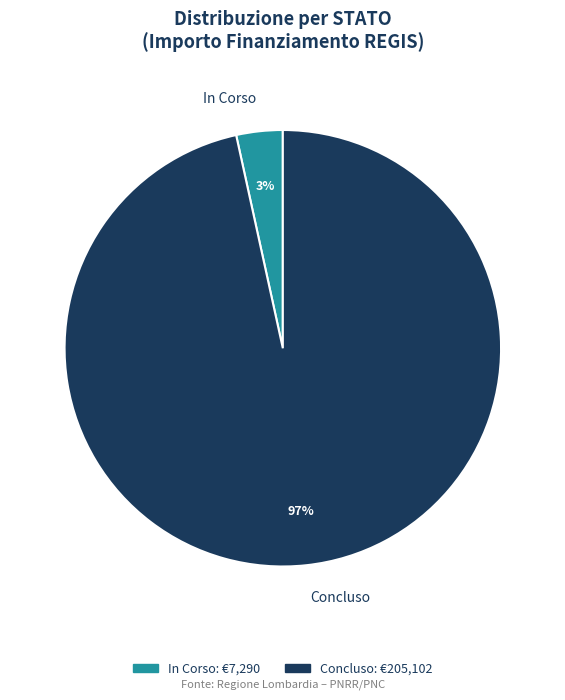

What is the largest slice in the pie chart?

Concluso